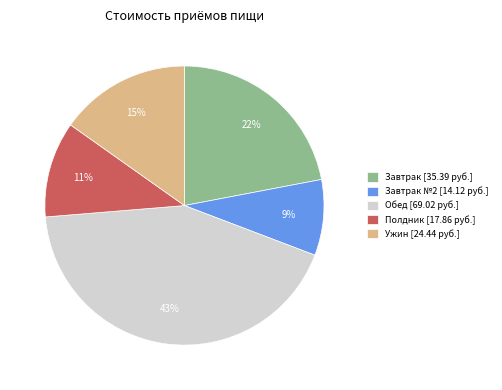

To the nearest percent, what is the difference between the largest and smallest slice percentages?

34%